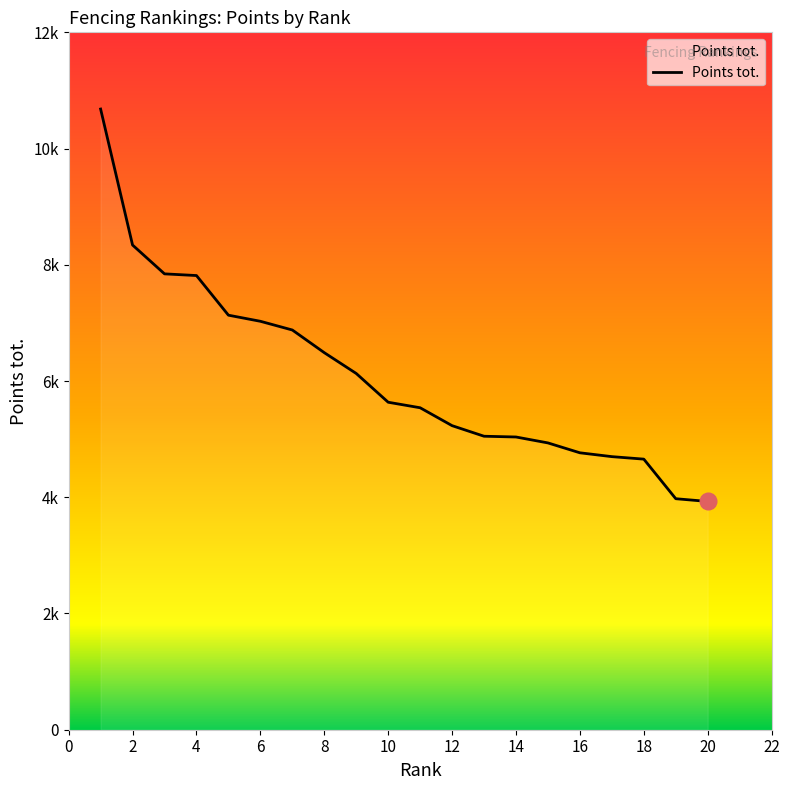

Does the chart display data point markers on the line(s)?

No